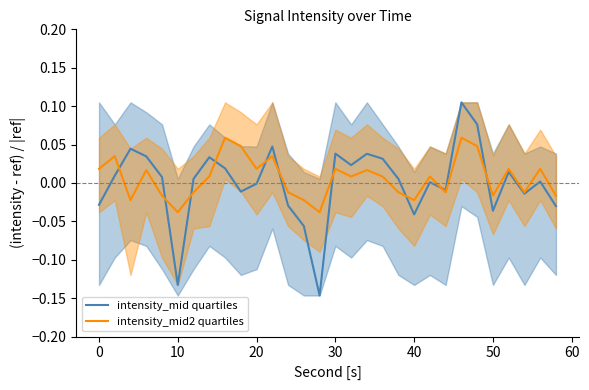

Reading left to right, transcribe all the data shown in this chart.

intensity_mid quartiles: -0.0	0.0	0.0	0.0	0.0	-0.1	0.0	0.0	0.0	-0.0	-0.0	0.0	-0.0	-0.1	-0.1	0.0	0.0	0.0	0.0	0.0	-0.0	0.0	-0.0	0.1	0.1	-0.0	0.0	-0.0	0.0	-0.0
intensity_mid2 quartiles: 0.0	0.0	-0.0	0.0	-0.0	-0.0	-0.0	0.0	0.1	0.0	0.0	0.0	-0.0	-0.0	-0.0	0.0	0.0	0.0	0.0	-0.0	-0.0	0.0	-0.0	0.1	0.0	-0.0	0.0	-0.0	0.0	-0.0